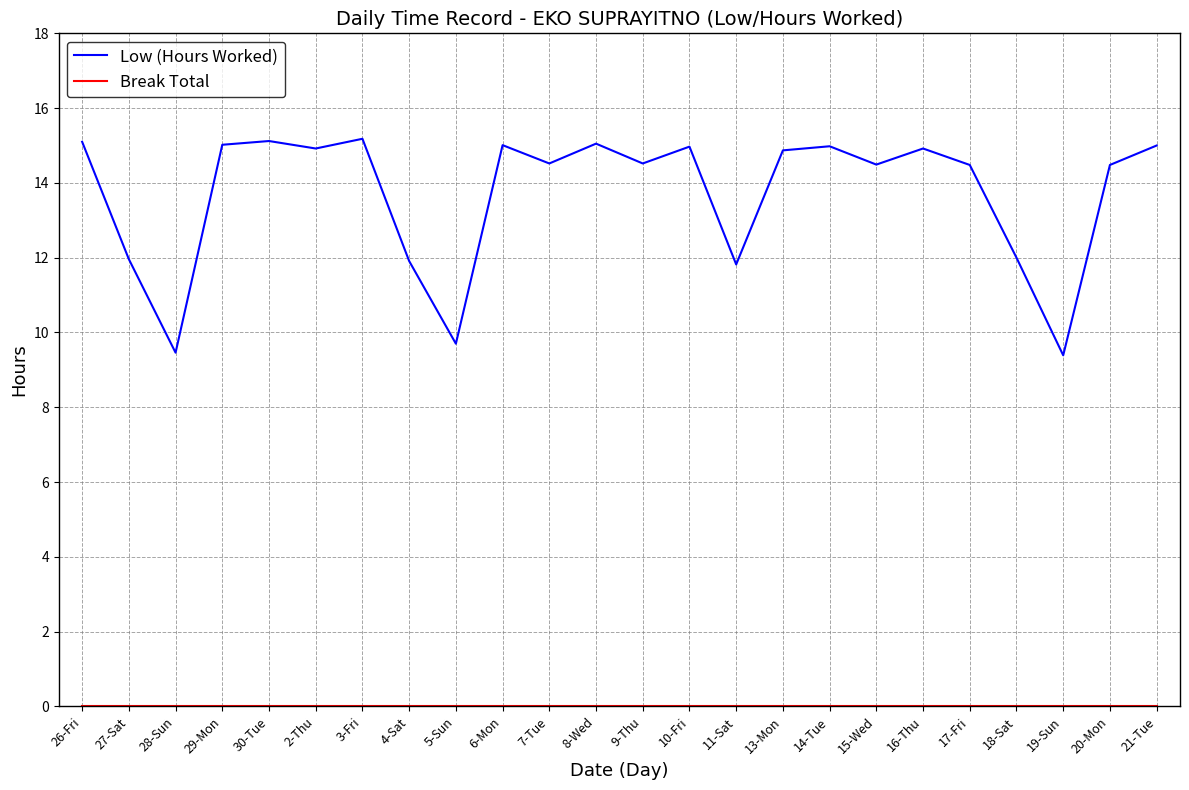

Which series has the largest total across all categories?

Low (Hours Worked)